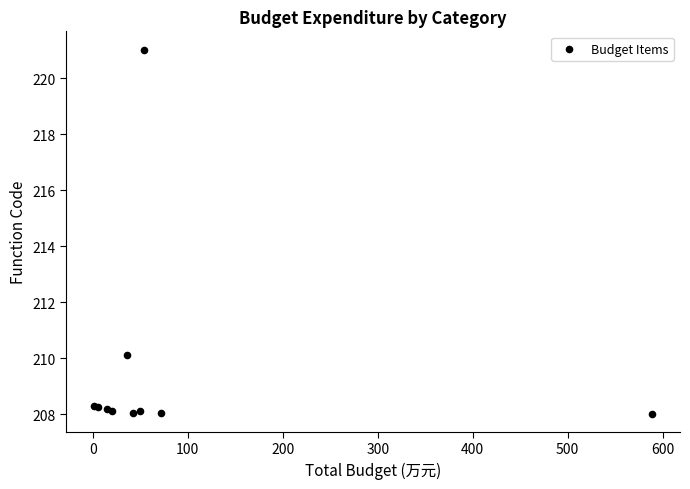

What Y value in the scatter plot is closest to 214?

210.1